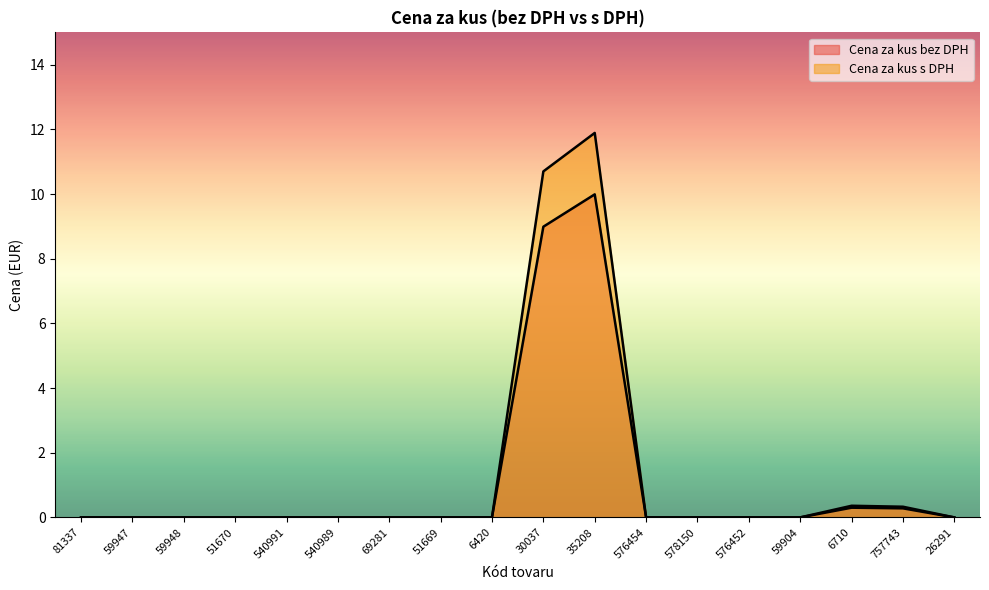

Which category has the highest value in the Cena za kus s DPH series?

35208